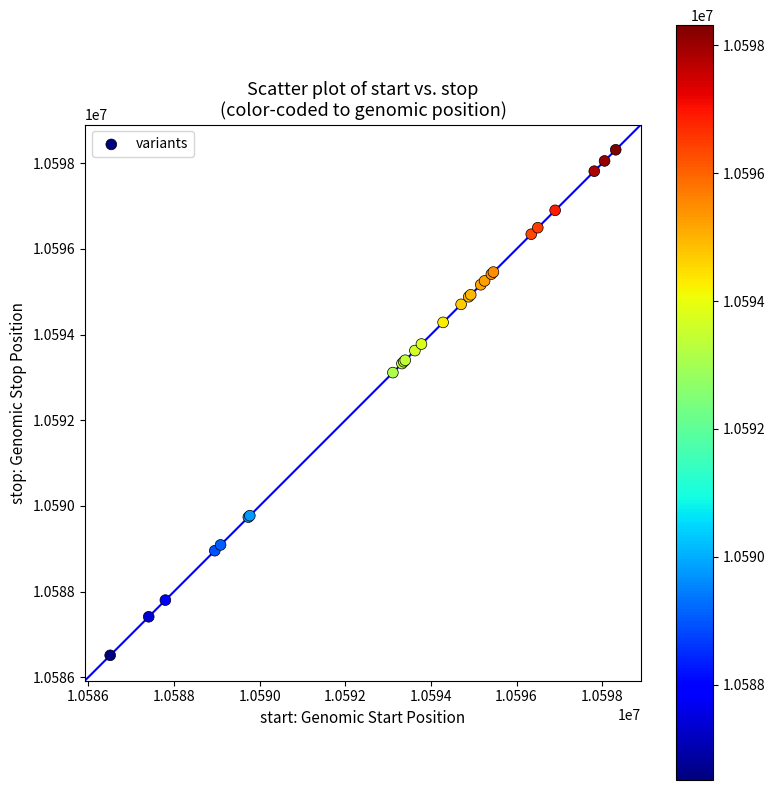

What Y value in the scatter plot is closest to 10592414?

10593113